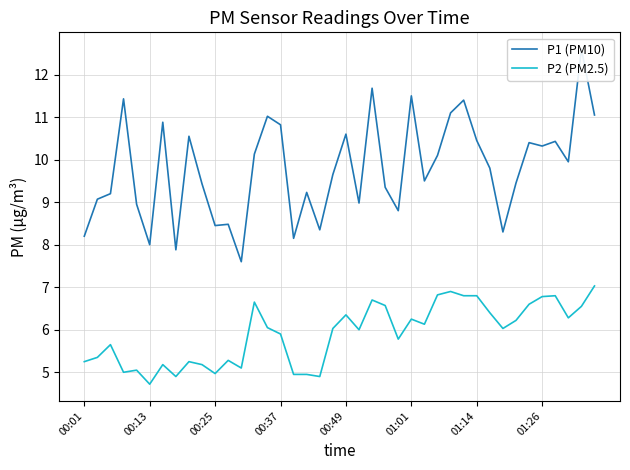

Which series has the largest total across all categories?

P1 (PM10)